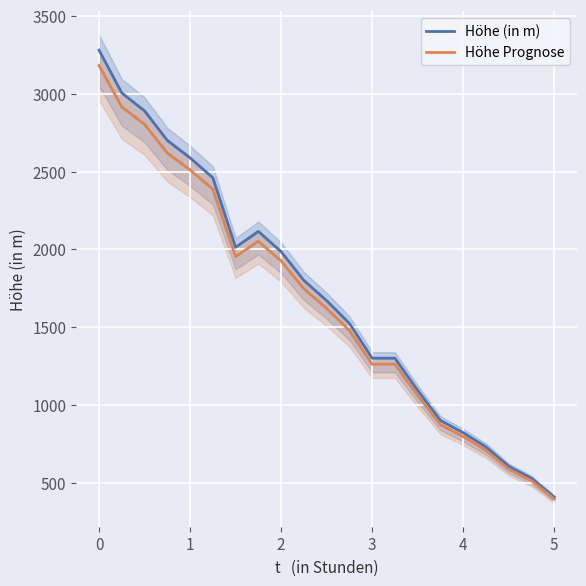

What is the maximum value for Höhe (in m)?

3280.0